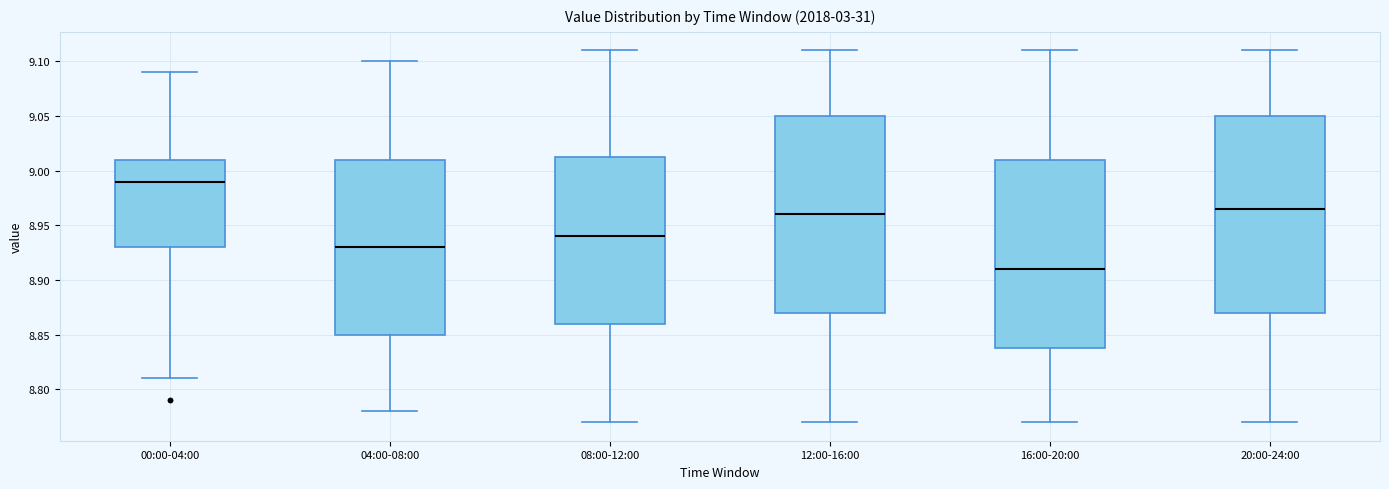

Reading left to right, read every box against the y-axis: the position of its median line, the range the box covers, and the ends of its whiskers. The values are not printed on the chart, so give them approximately, as read against the axis.

00:00-04:00: median 8.990, box 8.930 to 9.010, whiskers 8.810 to 9.090
04:00-08:00: median 8.930, box 8.850 to 9.010, whiskers 8.780 to 9.100
08:00-12:00: median 8.940, box 8.860 to 9.015, whiskers 8.770 to 9.110
12:00-16:00: median 8.960, box 8.870 to 9.050, whiskers 8.770 to 9.110
16:00-20:00: median 8.910, box 8.840 to 9.010, whiskers 8.770 to 9.110
20:00-24:00: median 8.965, box 8.870 to 9.050, whiskers 8.770 to 9.110